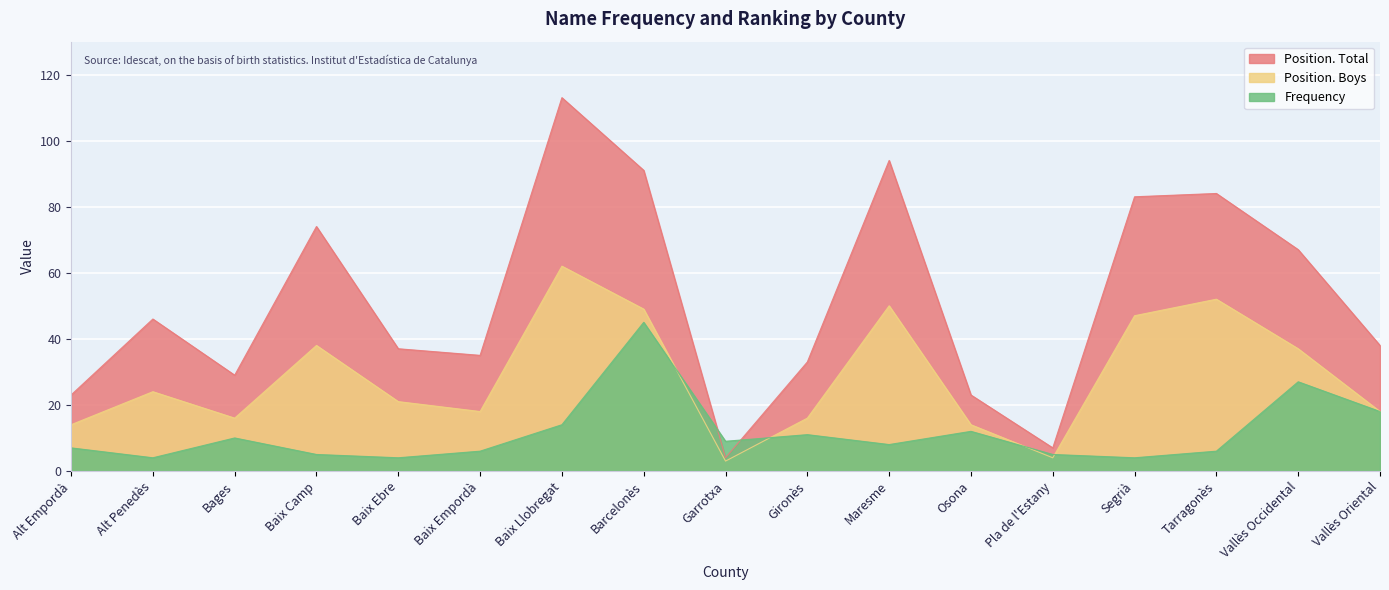

At Osona, list the series in order from largest to smallest.

Position. Total, Position. Boys, Frequency